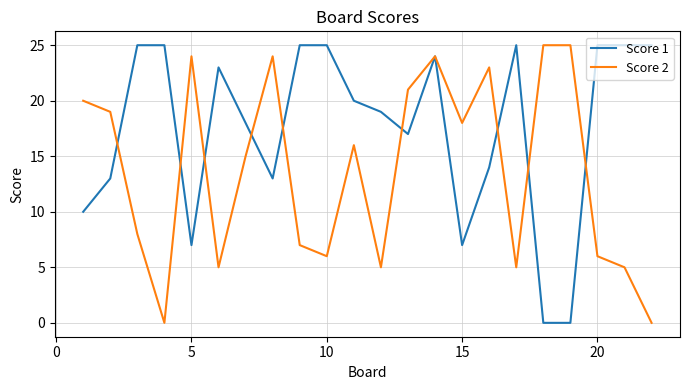

List the series in order of their overall mean, highest first.

Score 1, Score 2